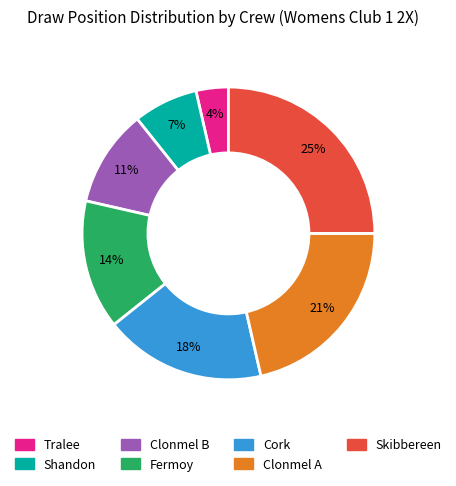

What is the smallest slice in the pie chart?

Tralee